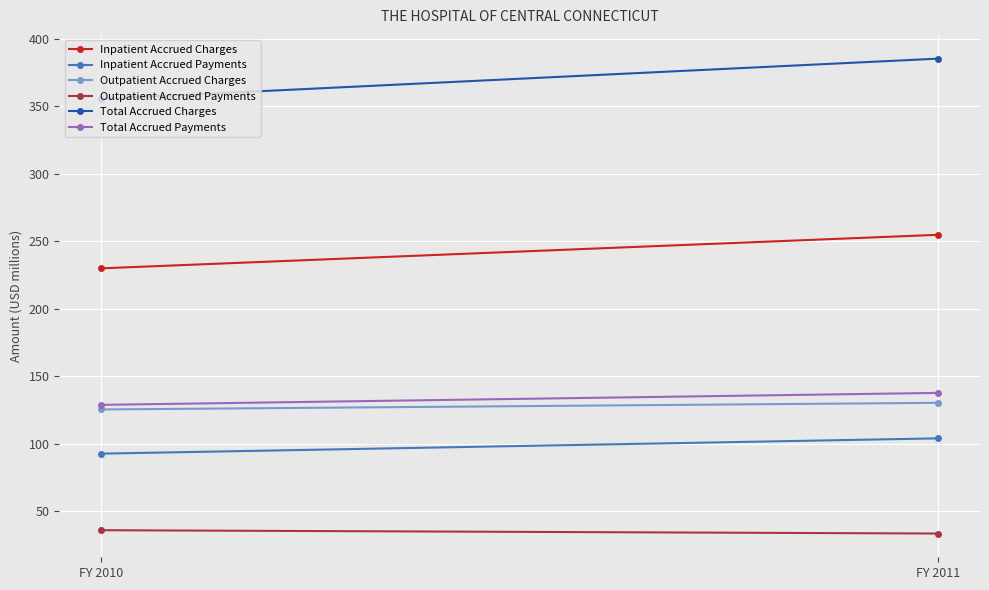

What is the average value of the Outpatient Accrued Charges series?

127.9